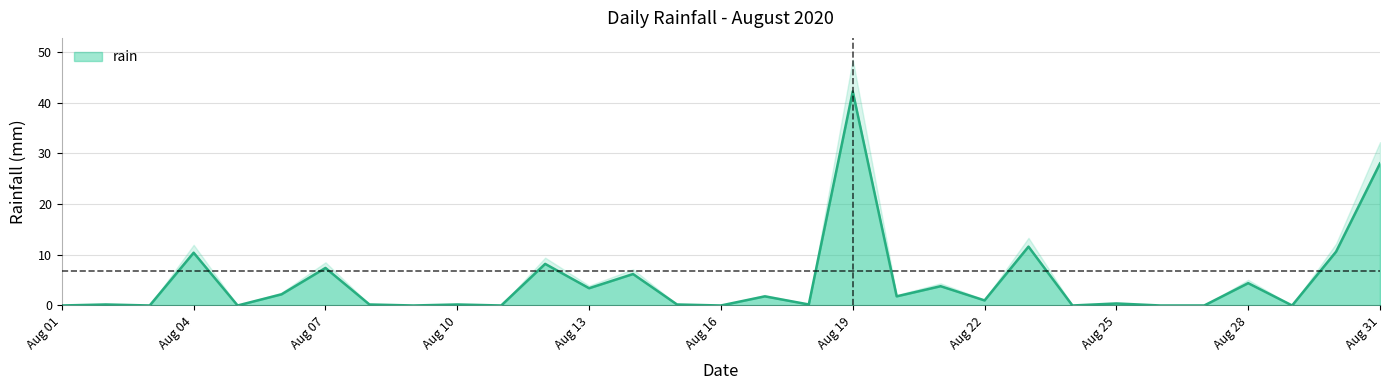

What is the highest value of the rain series?

42.2